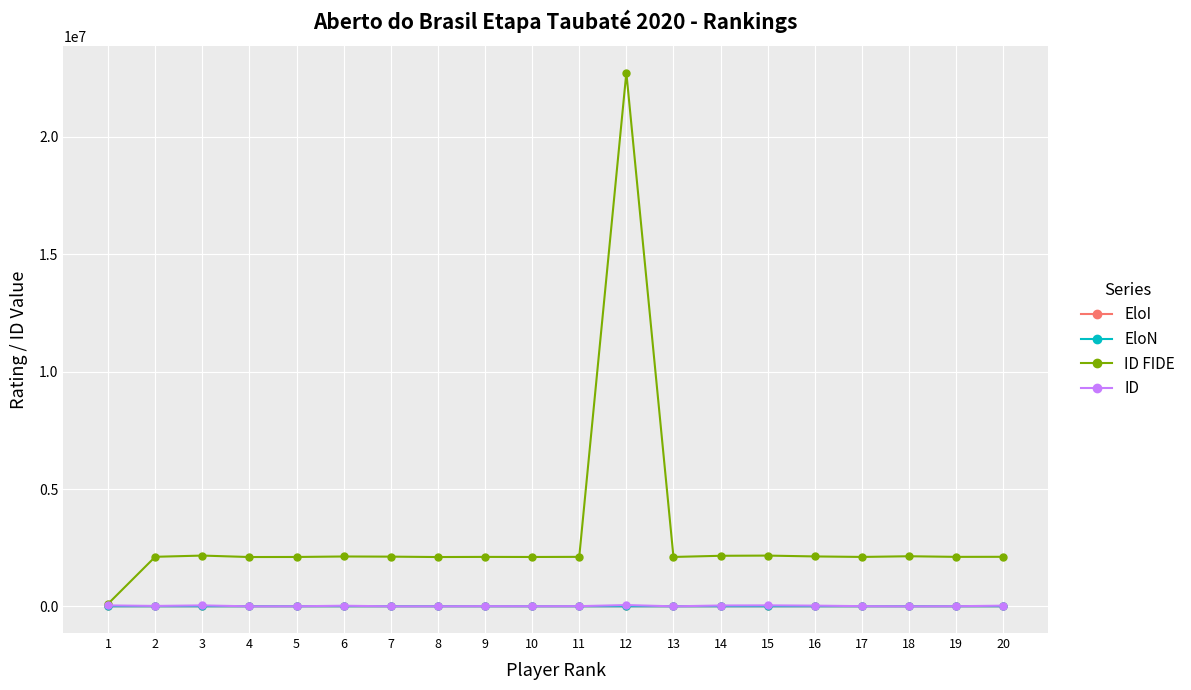

Is it true that ID FIDE equals 748678 at 20?

False